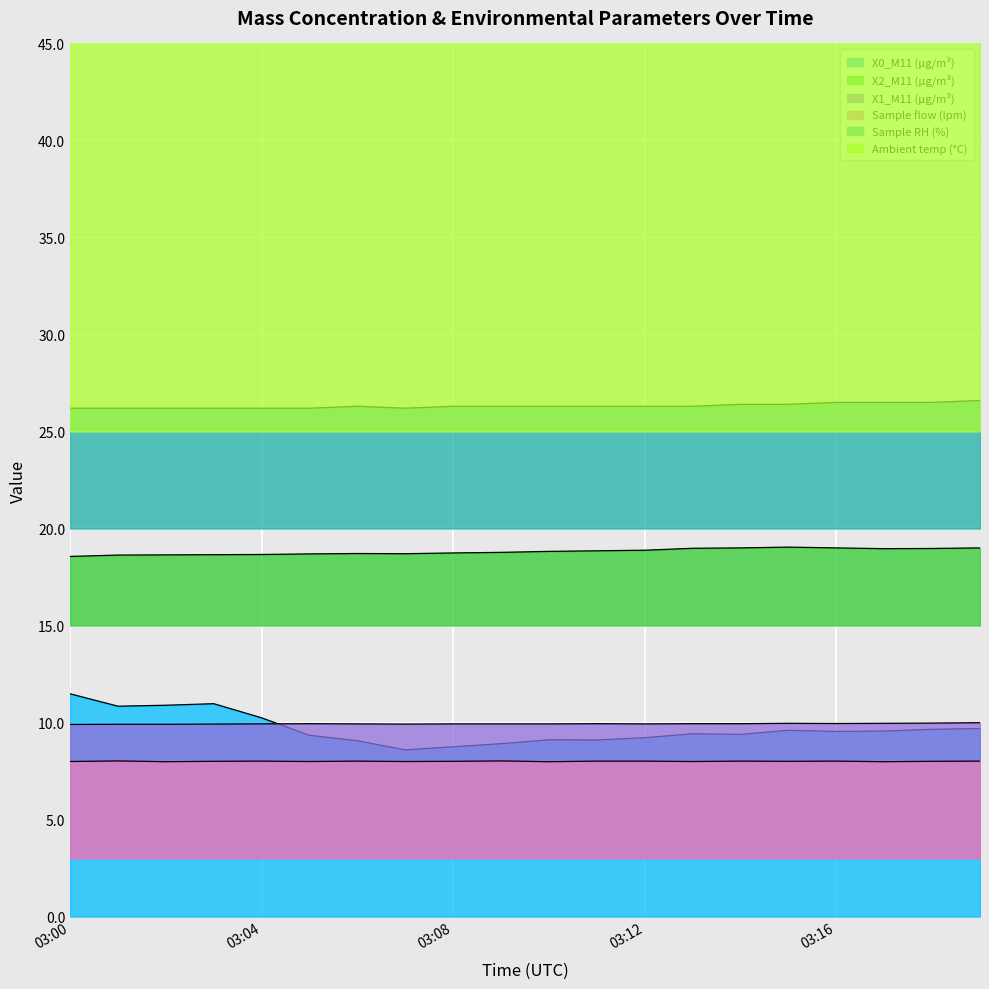

True or false: Sample RH (%) and X2_M11 (μg/m³) cross at least once.

False